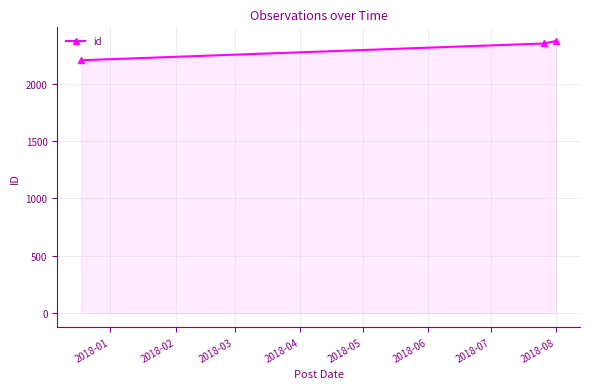

Reading left to right, what are all the values shown in this chart?

2204	2350	2372